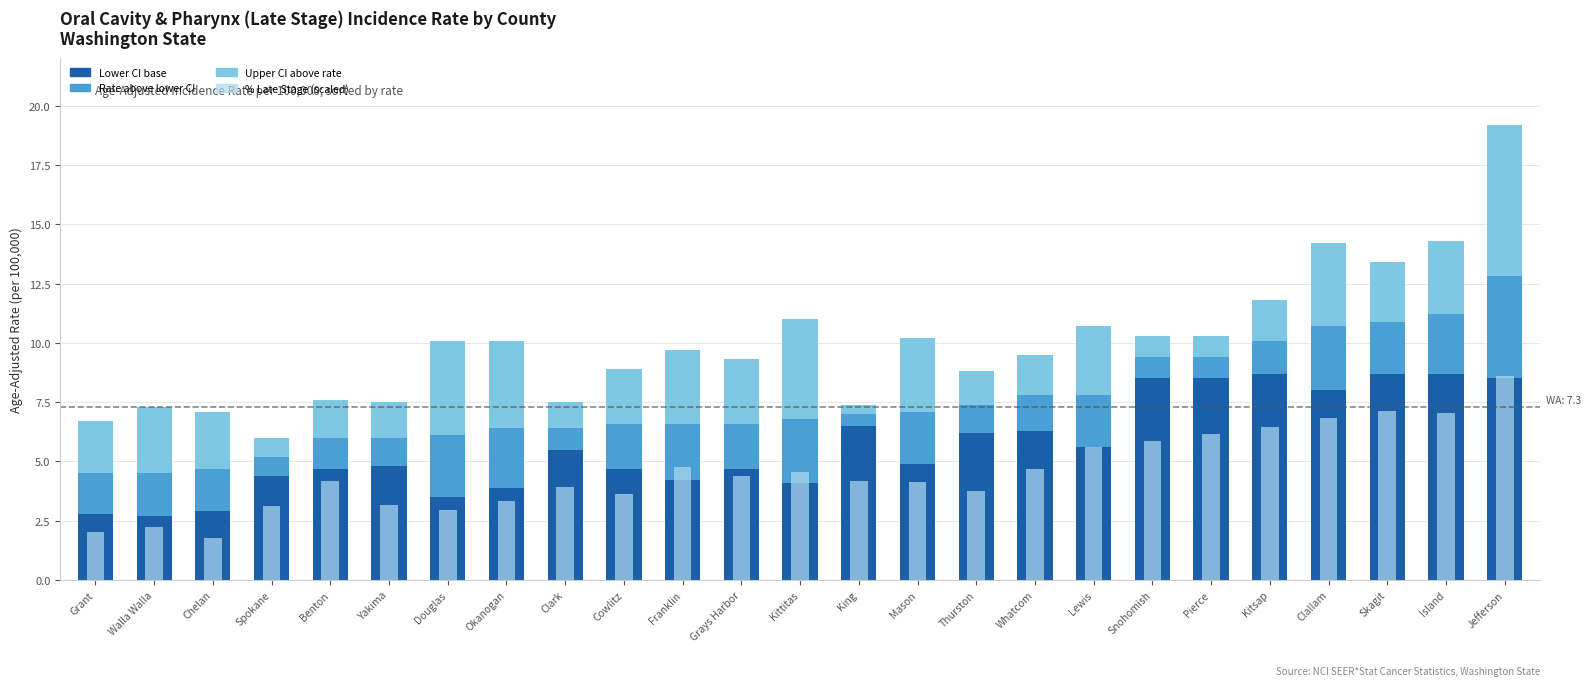

What is the difference between the second highest and minimum values in the % Late Stage (scaled) series?

5.4